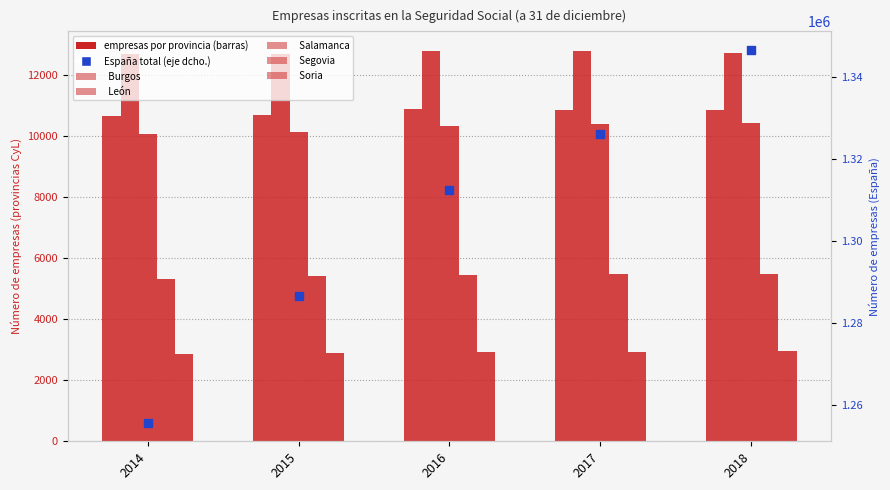

At which category is the sum across all series the highest?

2018